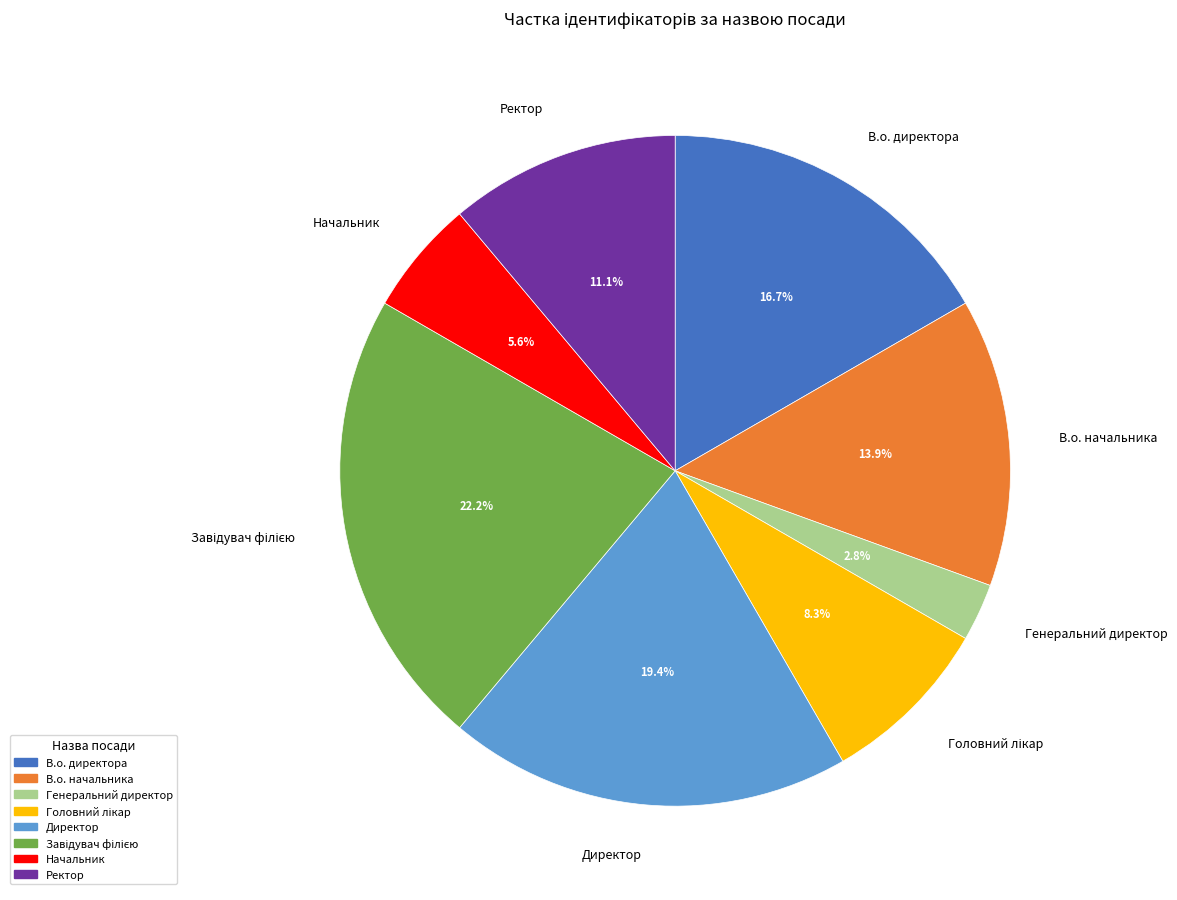

To the nearest percent, what is the average slice percentage?

12%